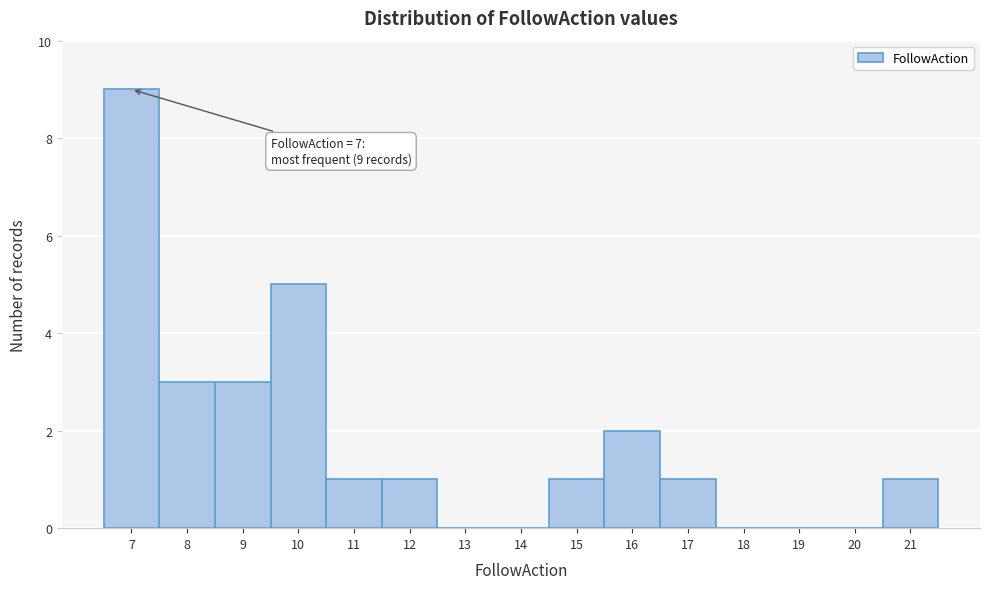

Over which range of the x-axis is the bar tallest?

6.5 to 7.5